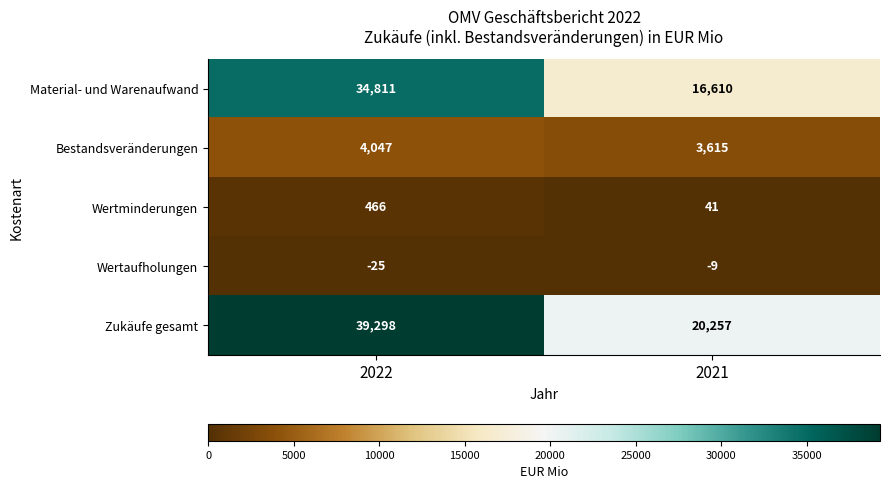

What is the total value across all series at 2022?

78597